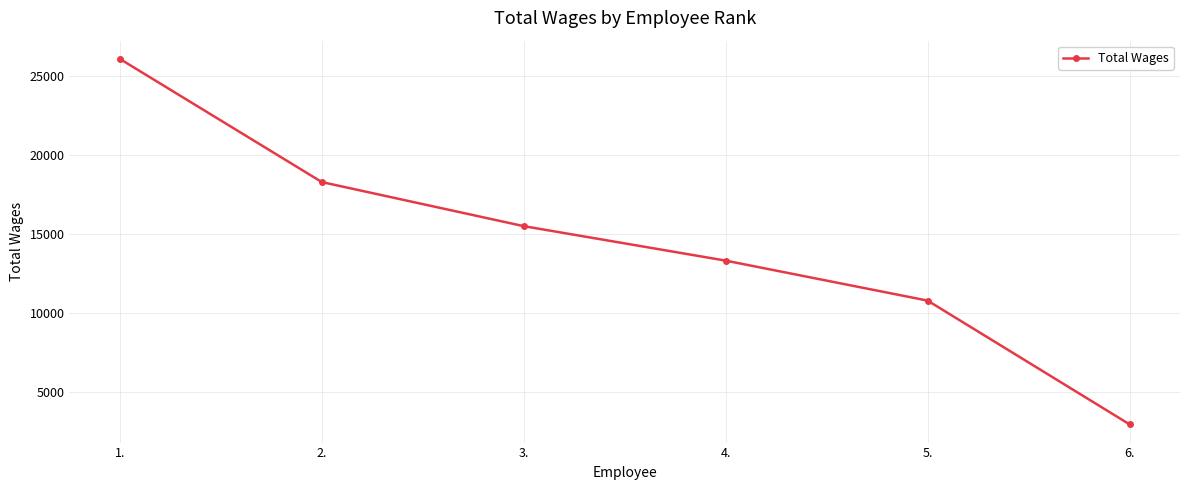

What is the value of the 1st point from the left?

26062